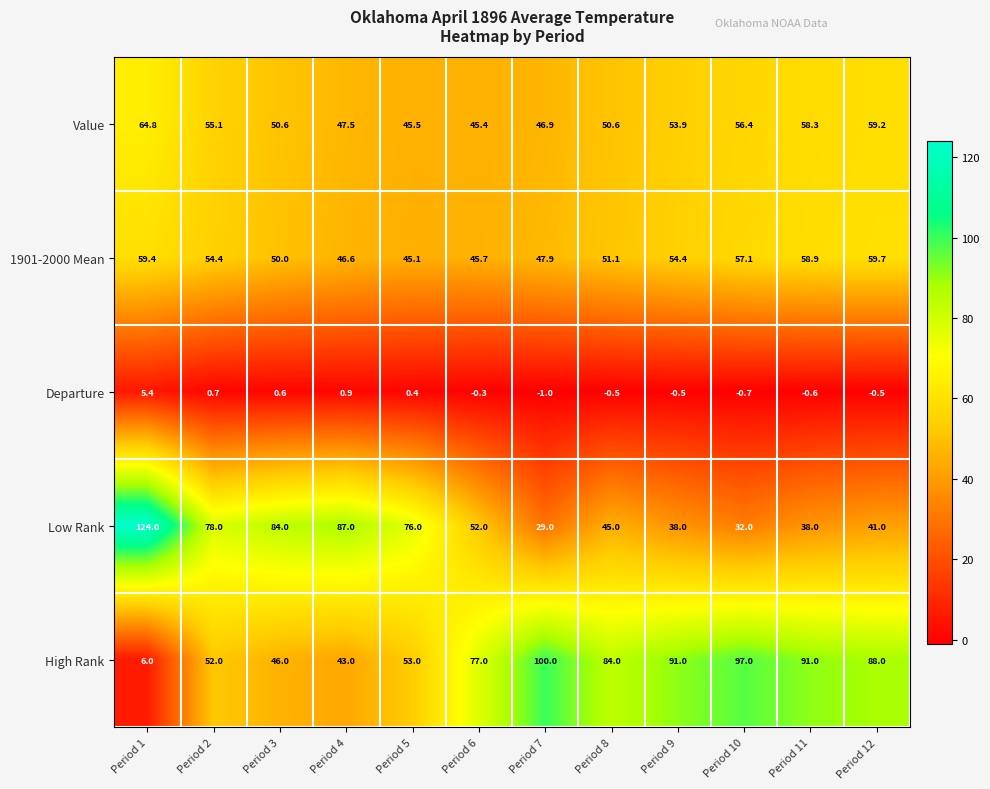

Rank the series at Period 2 from lowest to highest value.

Departure, High Rank, 1901-2000 Mean, Value, Low Rank